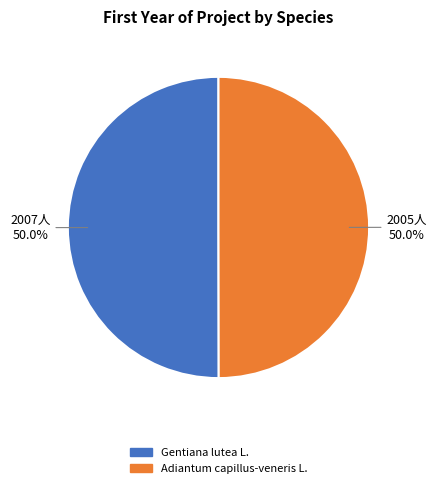

What is the ratio of the value at Adiantum capillus-veneris L. to the value at Gentiana lutea L.?

1.0